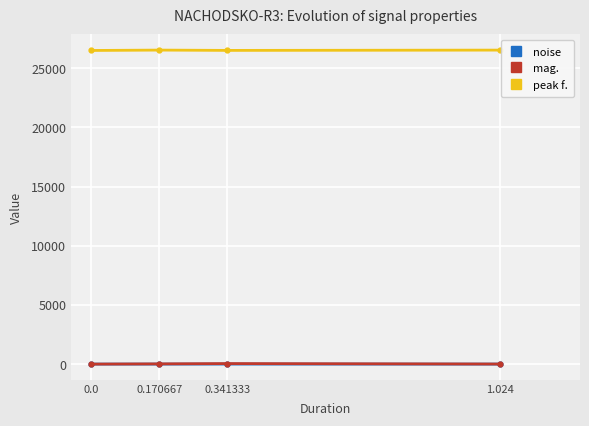

At which label is peak f. closest to 26506?

0.341333